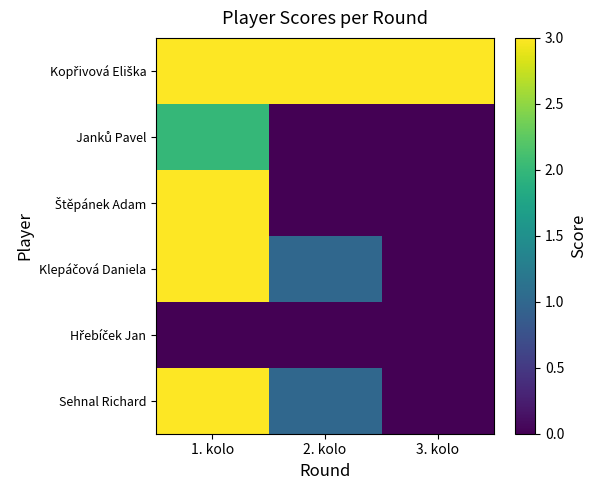

What is the total value across all series at 3. kolo?

3